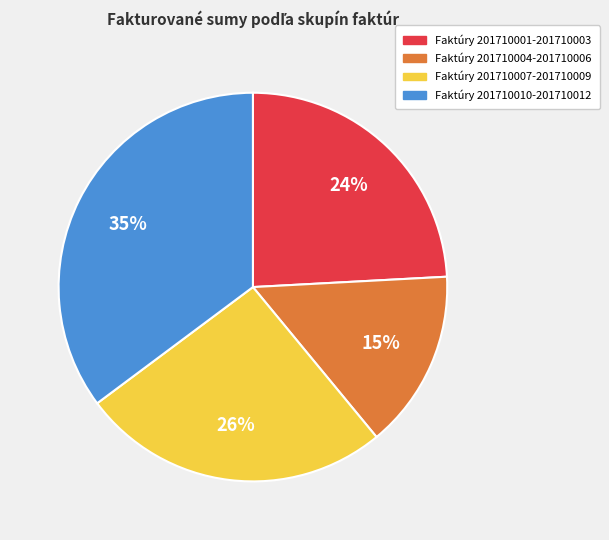

True or false: Faktúry 201710004-201710006 accounts for 1% of the total.

False